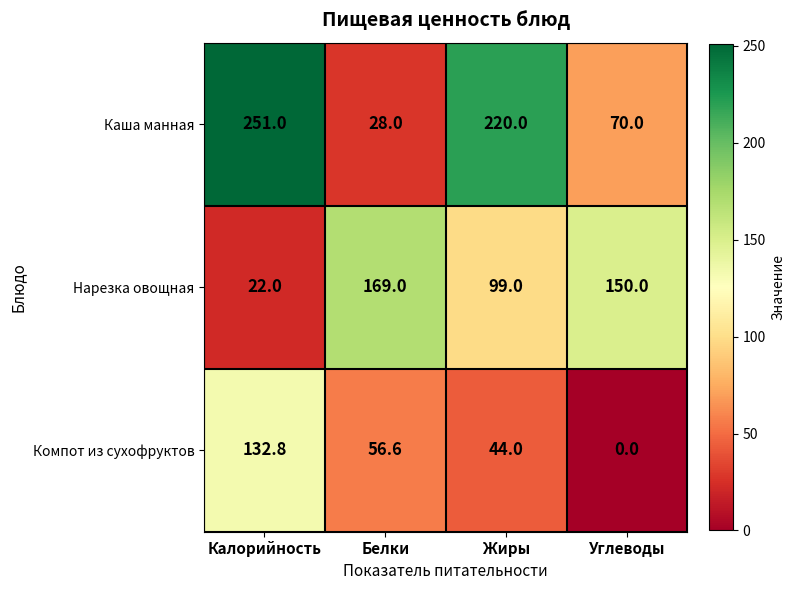

Rank the series by their average value, from highest to lowest.

Каша манная, Нарезка овощная, Компот из сухофруктов